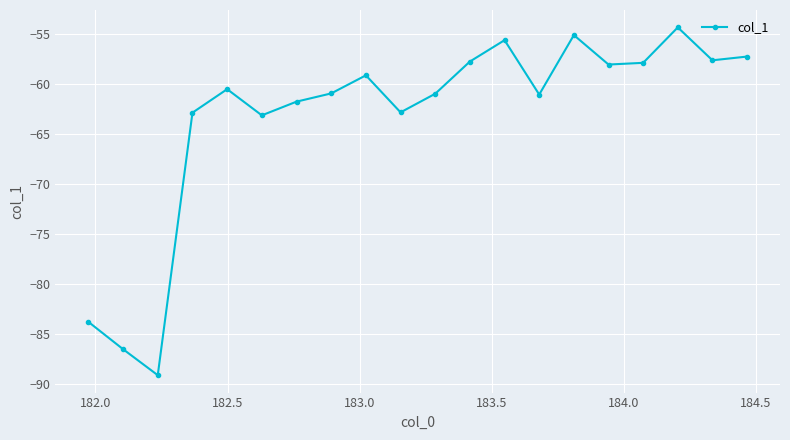

What is the greatest value displayed?

-54.4